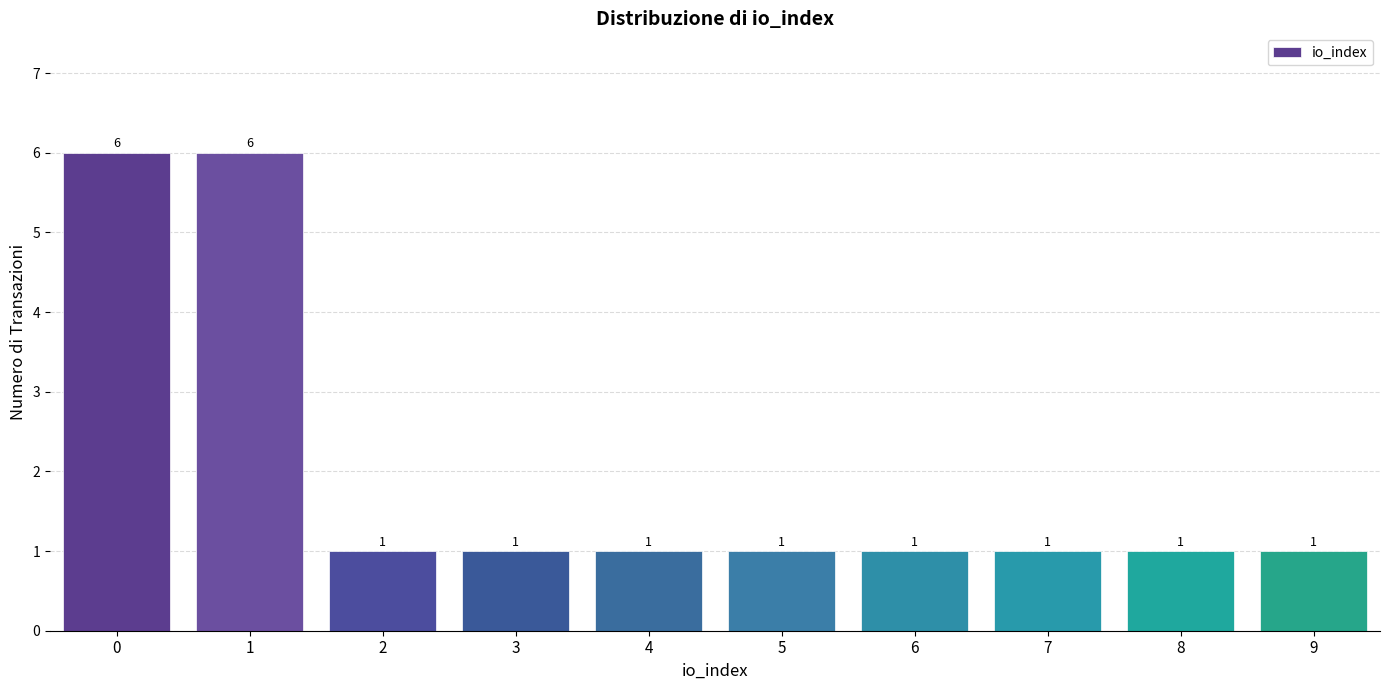

Reading left to right, transcribe all the data shown in this chart.

6	6	1	1	1	1	1	1	1	1